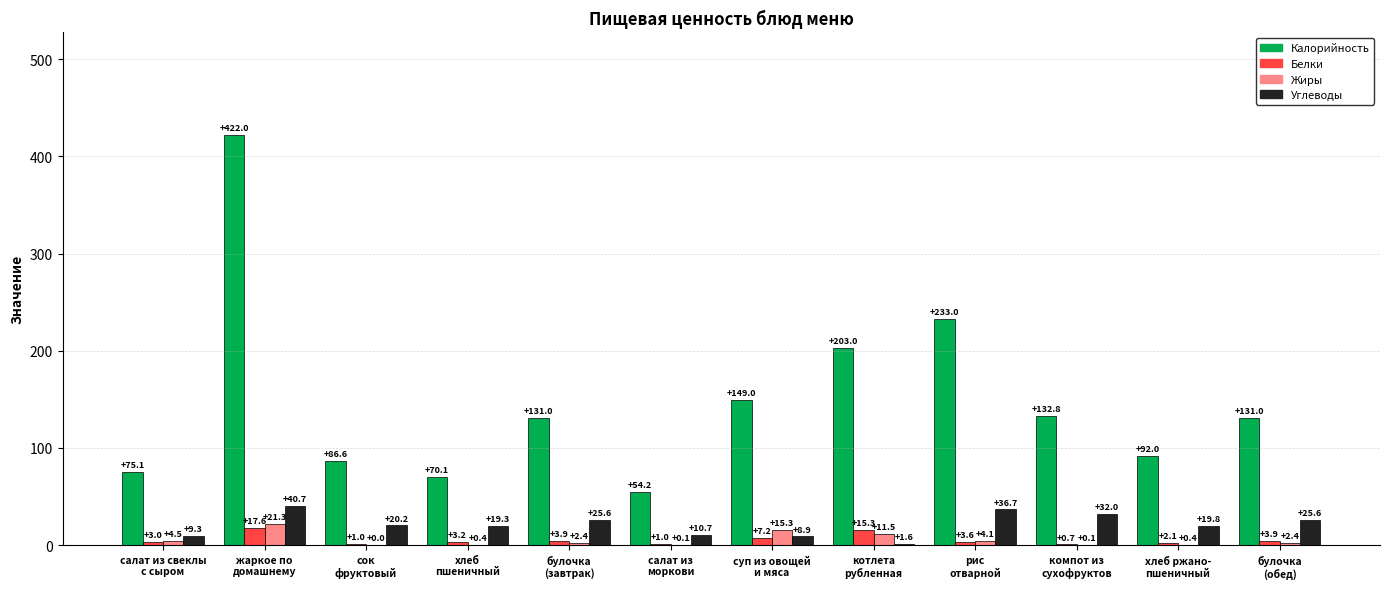

Where does the Калорийность series first go above 131?

жаркое по
домашнему